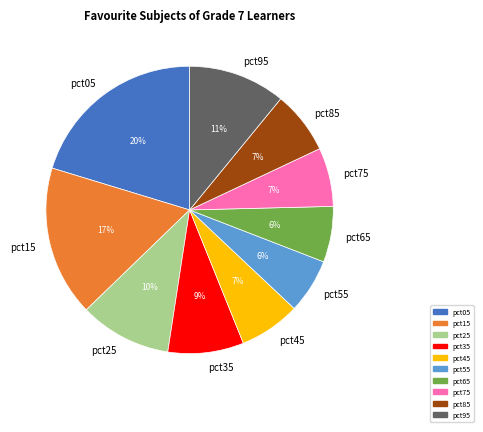

How many segments does this pie chart have?

10